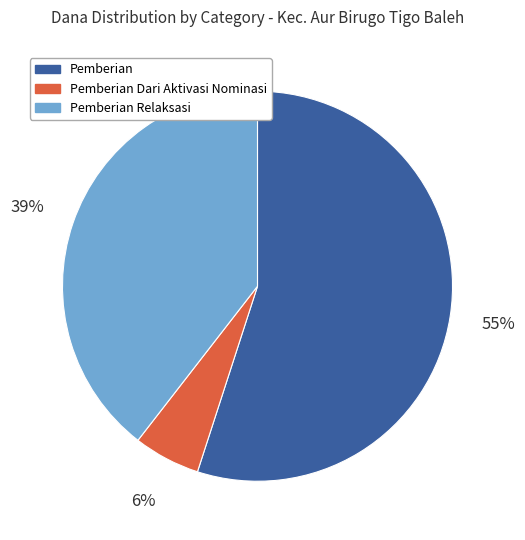

How many slices are in this pie chart?

3